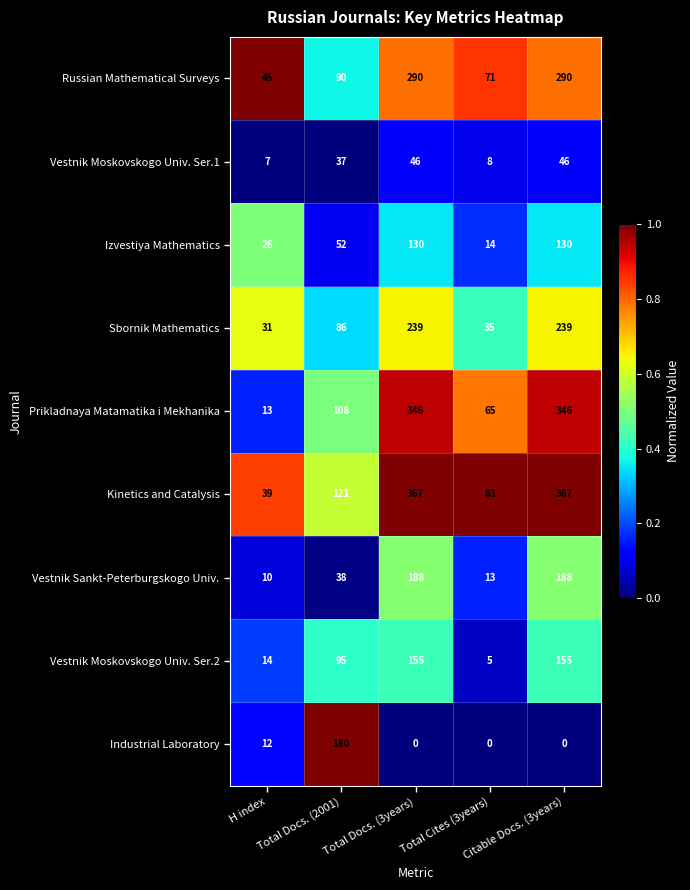

Which series changed the most between Total Cites (3years) and Citable Docs. (3years)?

Kinetics and Catalysis